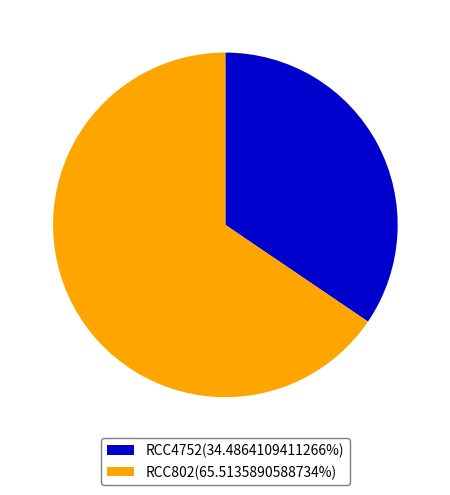

Which has a higher value, RCC4752 or RCC802?

RCC802